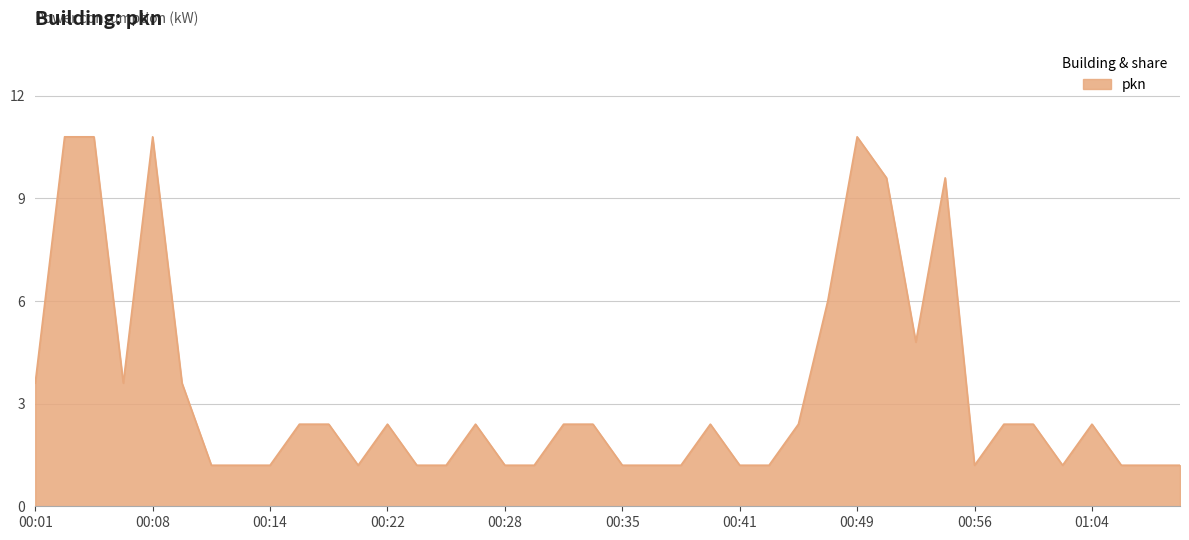

What is the difference between the maximum and minimum values?

9.6